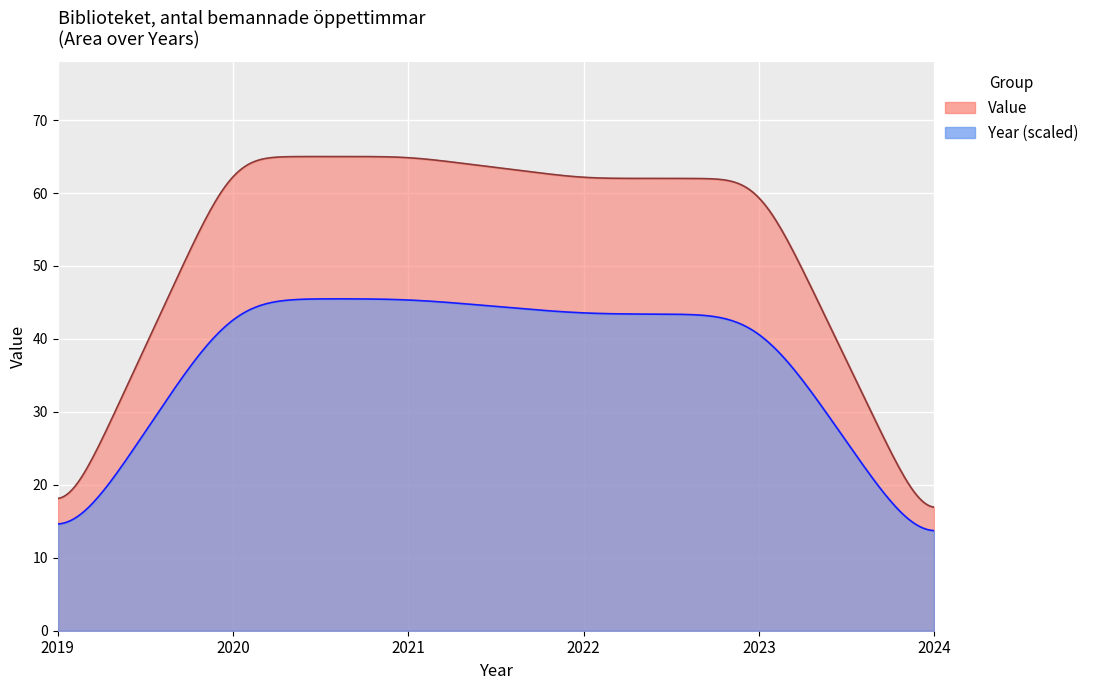

How many data points does each series have?

6